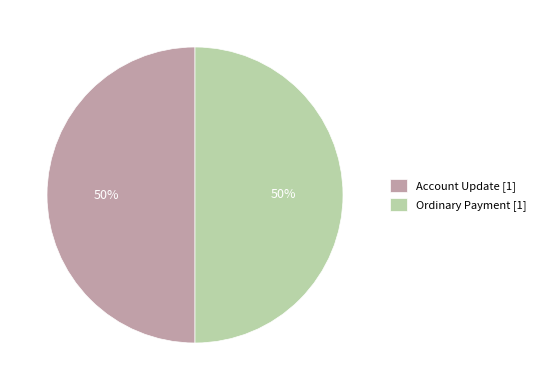

To the nearest percent, what is the difference between the Account Update and Ordinary Payment slice percentages?

0%